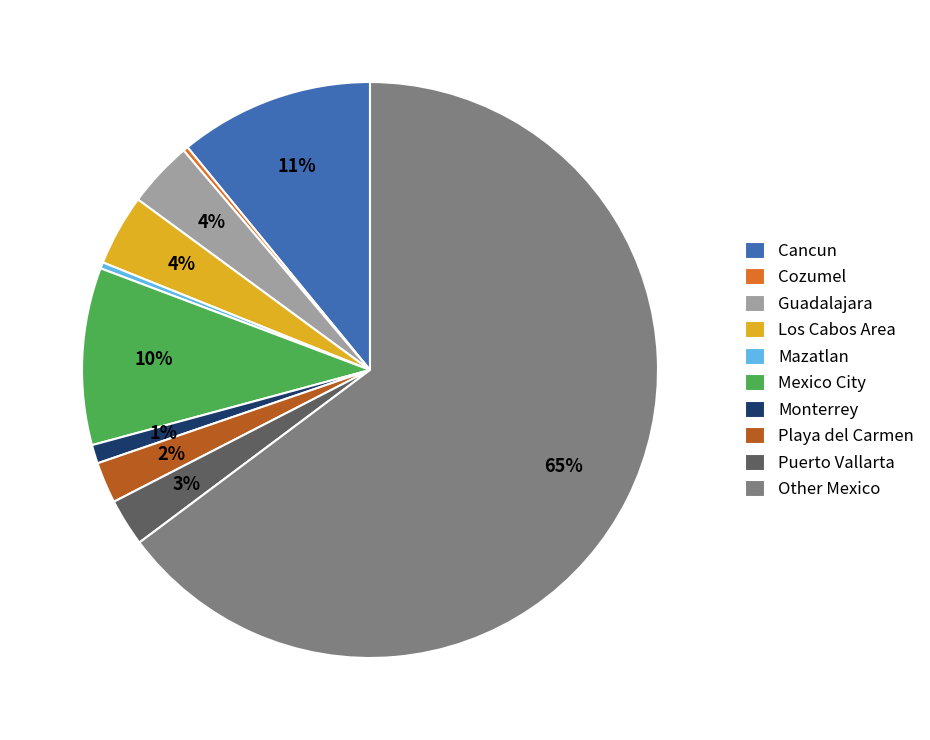

Combined, do Other Mexico and Puerto Vallarta account for over 50%?

Yes